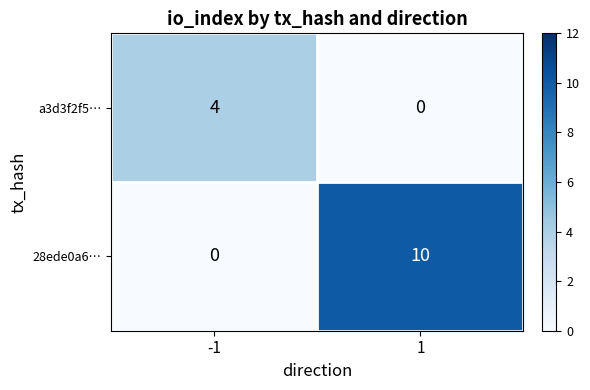

Count the number of data series in this chart.

2